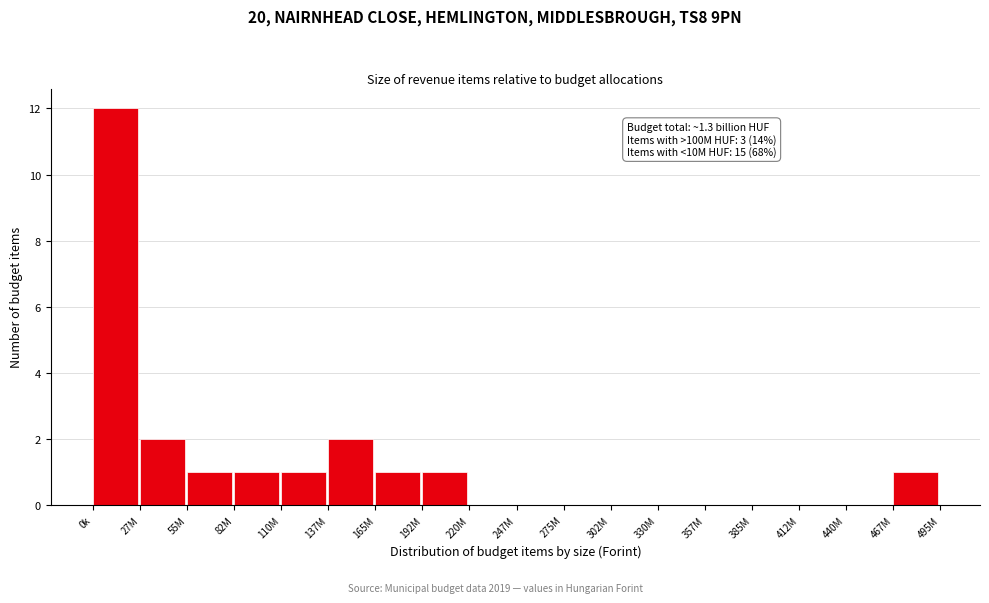

Reading left to right, extract all data points from this chart.

0k=12	27M=2	55M=1	82M=1	110M=1	137M=2	165M=1	192M=1	220M=0	247M=0	275M=0	302M=0	330M=0	357M=0	385M=0	412M=0	440M=0	467M=1